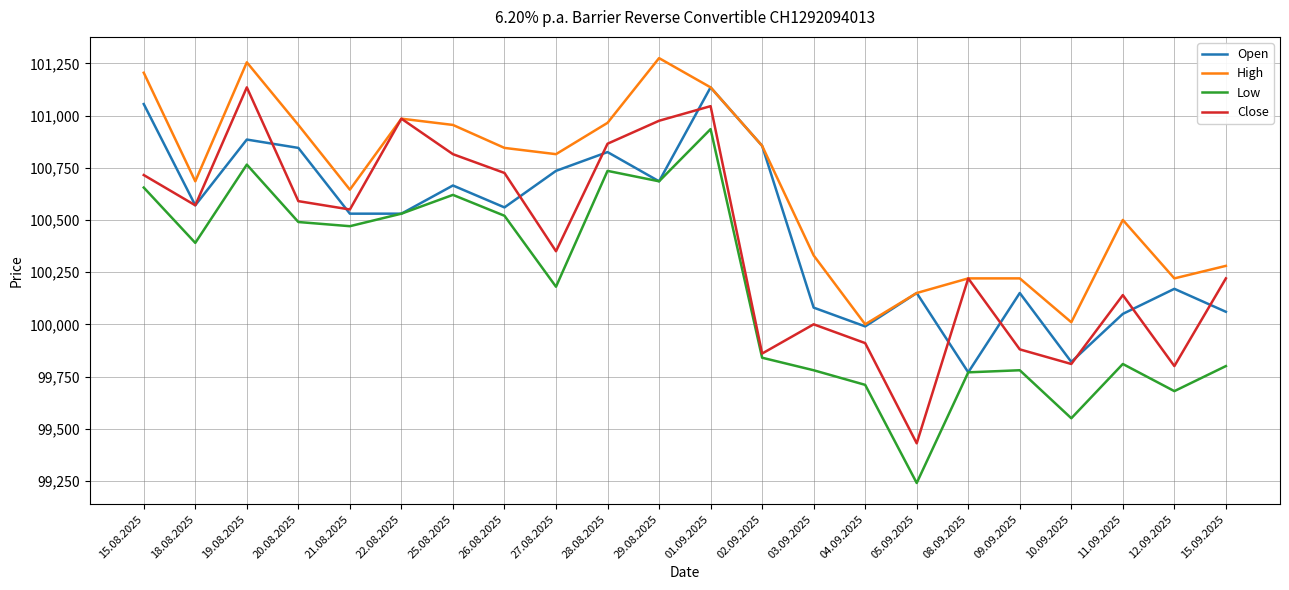

Reading left to right, transcribe all the data shown in this chart.

Open: 15.08.2025=101055	18.08.2025=100570	19.08.2025=100885	20.08.2025=100845	21.08.2025=100530	22.08.2025=100530	25.08.2025=100665	26.08.2025=100560	27.08.2025=100735	28.08.2025=100825	29.08.2025=100685	01.09.2025=101135	02.09.2025=100855	03.09.2025=100080	04.09.2025=99990	05.09.2025=100150	08.09.2025=99770	09.09.2025=100150	10.09.2025=99820	11.09.2025=100050	12.09.2025=100170	15.09.2025=100060
High: 15.08.2025=101205	18.08.2025=100685	19.08.2025=101255	20.08.2025=100955	21.08.2025=100645	22.08.2025=100985	25.08.2025=100955	26.08.2025=100845	27.08.2025=100815	28.08.2025=100965	29.08.2025=101275	01.09.2025=101135	02.09.2025=100855	03.09.2025=100330	04.09.2025=100000	05.09.2025=100150	08.09.2025=100220	09.09.2025=100220	10.09.2025=100010	11.09.2025=100500	12.09.2025=100220	15.09.2025=100280
Low: 15.08.2025=100655	18.08.2025=100390	19.08.2025=100765	20.08.2025=100490	21.08.2025=100470	22.08.2025=100530	25.08.2025=100620	26.08.2025=100520	27.08.2025=100180	28.08.2025=100735	29.08.2025=100685	01.09.2025=100935	02.09.2025=99840	03.09.2025=99780	04.09.2025=99710	05.09.2025=99240	08.09.2025=99770	09.09.2025=99780	10.09.2025=99550	11.09.2025=99810	12.09.2025=99680	15.09.2025=99800
Close: 15.08.2025=100715	18.08.2025=100570	19.08.2025=101135	20.08.2025=100590	21.08.2025=100550	22.08.2025=100985	25.08.2025=100815	26.08.2025=100725	27.08.2025=100350	28.08.2025=100865	29.08.2025=100975	01.09.2025=101045	02.09.2025=99860	03.09.2025=100000	04.09.2025=99910	05.09.2025=99430	08.09.2025=100220	09.09.2025=99880	10.09.2025=99810	11.09.2025=100140	12.09.2025=99800	15.09.2025=100220